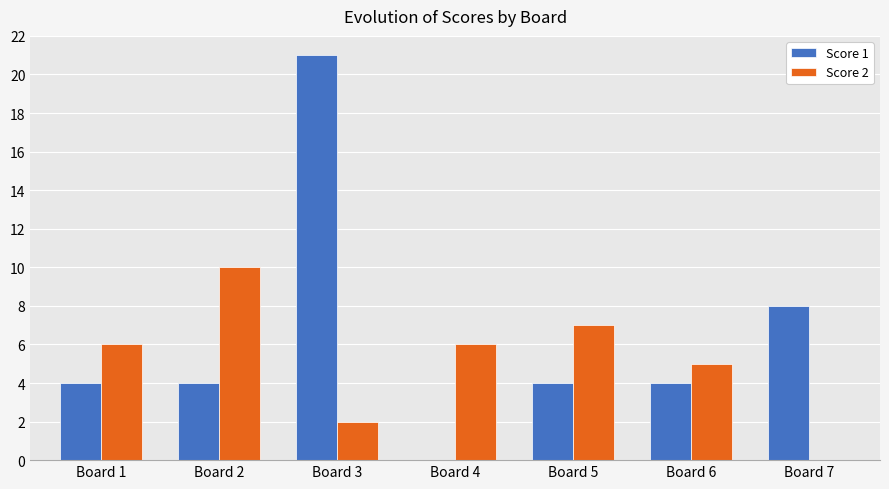

Is the value of Score 1 at Board 4 greater than the value of Score 2 at Board 6?

No